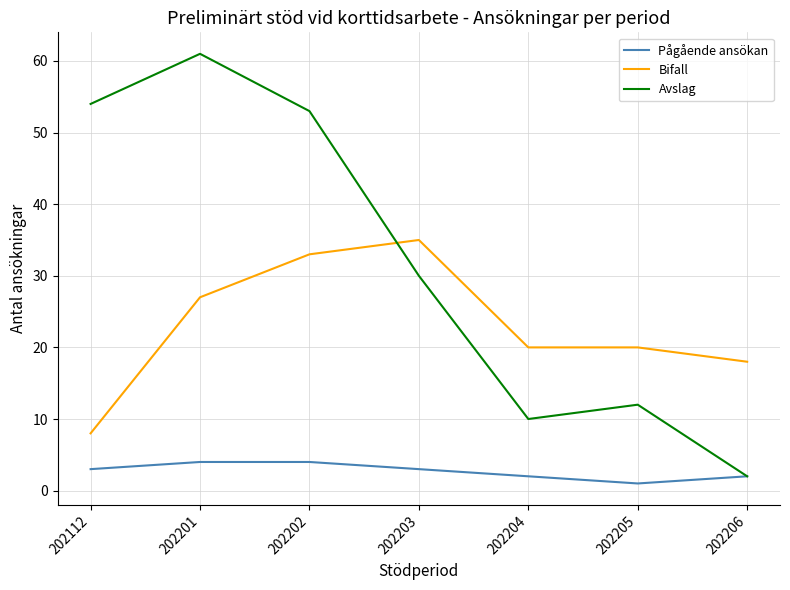

At which label does Pågående ansökan reach its minimum?

202205